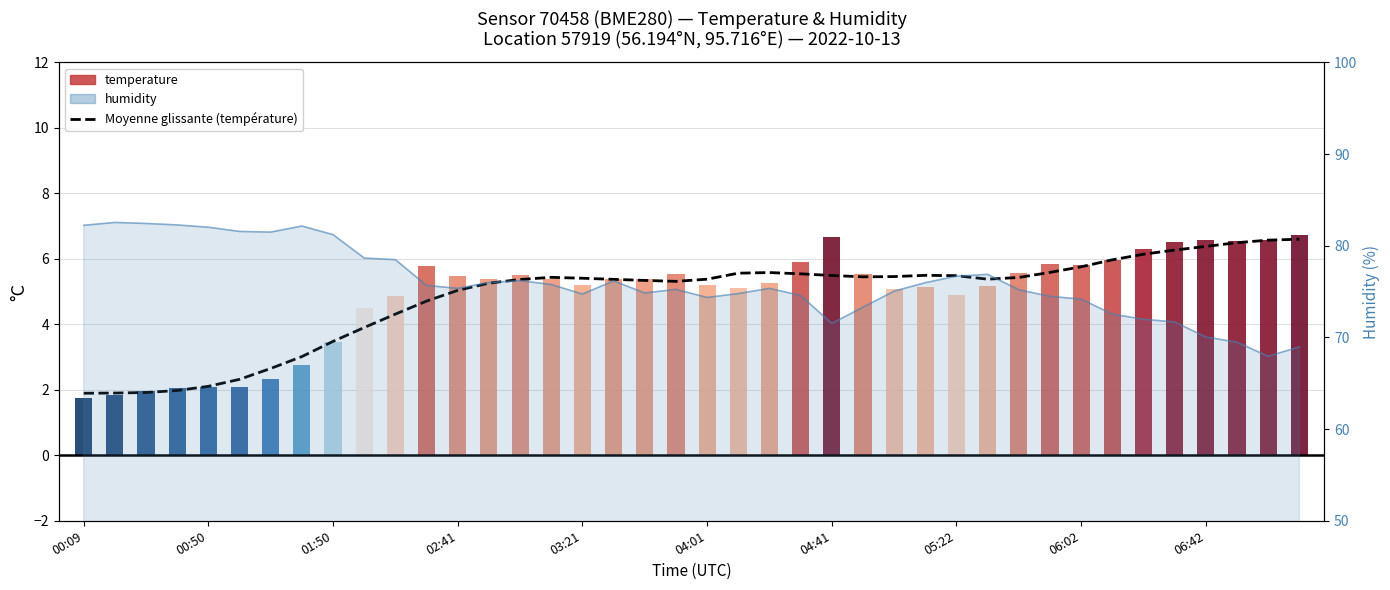

What is the average value of the Moyenne glissante (température) series?

4.8